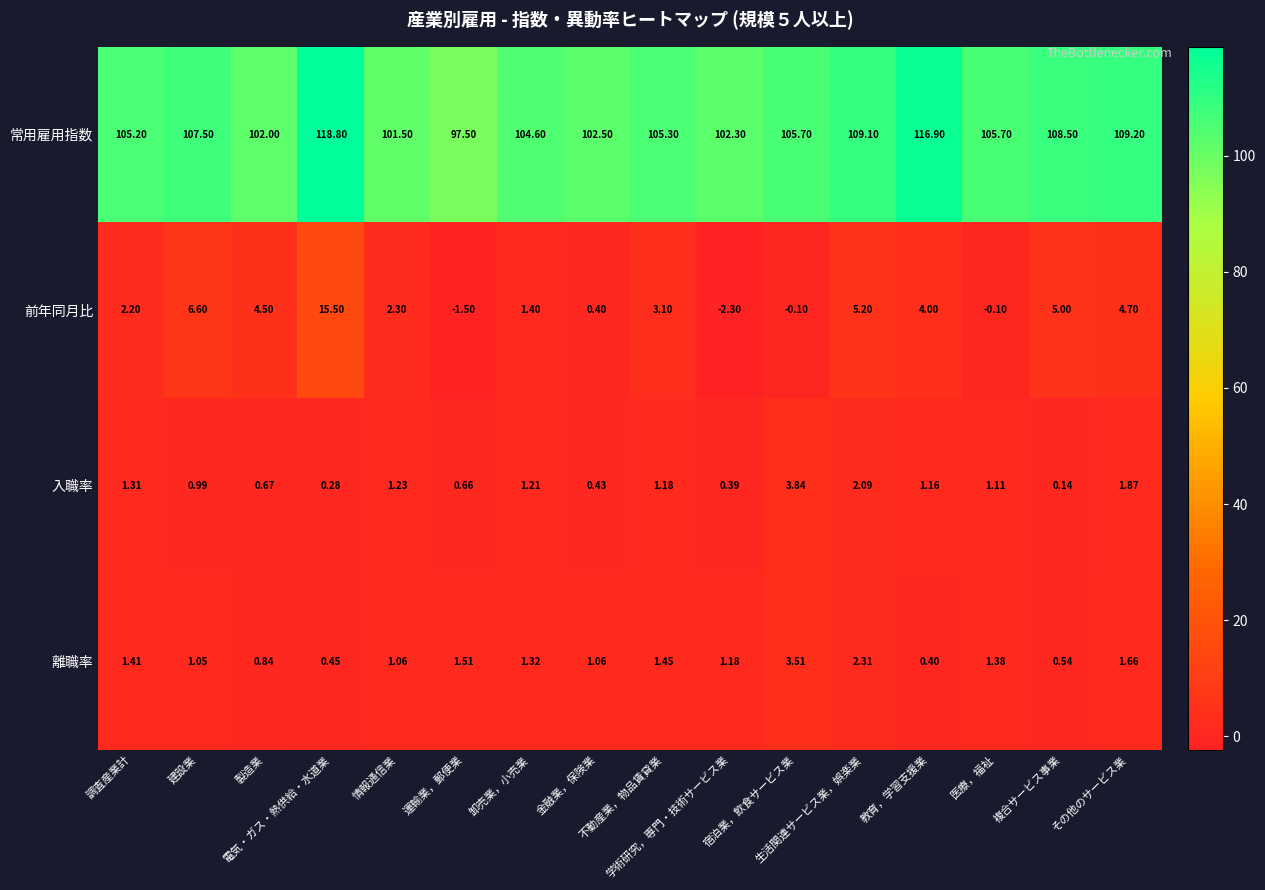

Which series has the largest total across all categories?

常用雇用指数